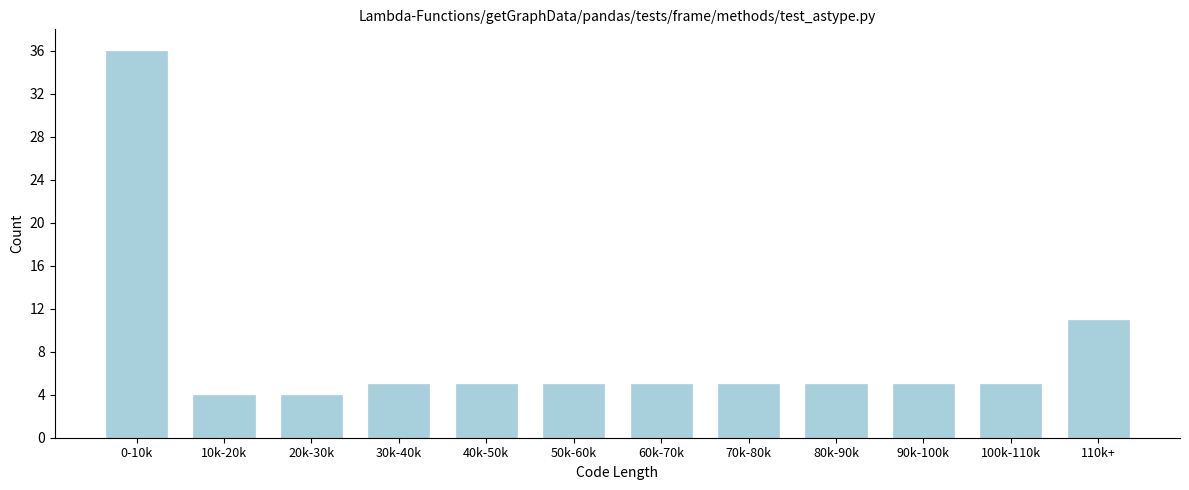

Reading left to right, transcribe all the data shown in this chart.

0-10k=36	10k-20k=4	20k-30k=4	30k-40k=5	40k-50k=5	50k-60k=5	60k-70k=5	70k-80k=5	80k-90k=5	90k-100k=5	100k-110k=5	110k+=11